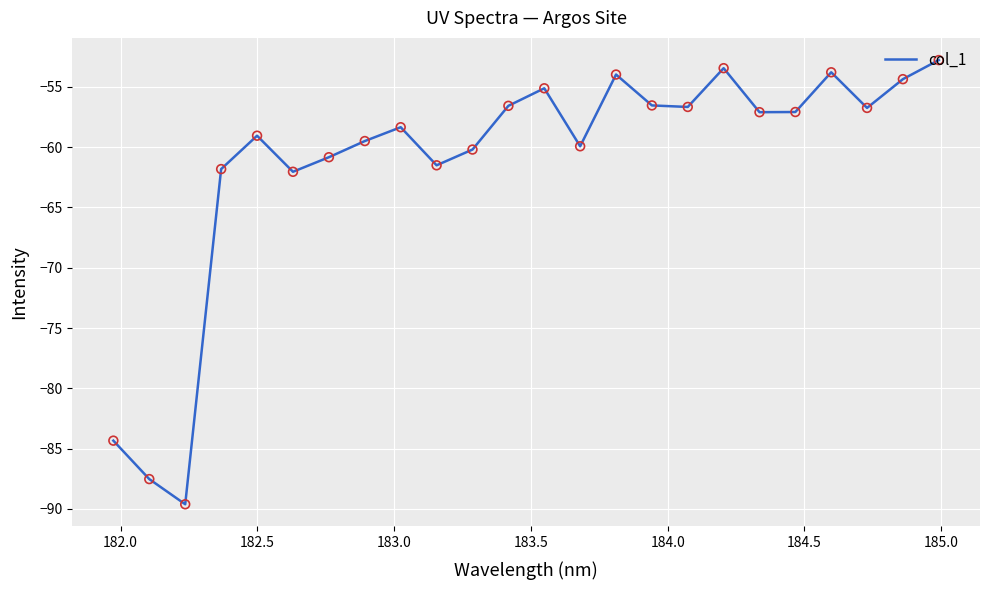

What is the maximum value shown in the chart?

-52.8